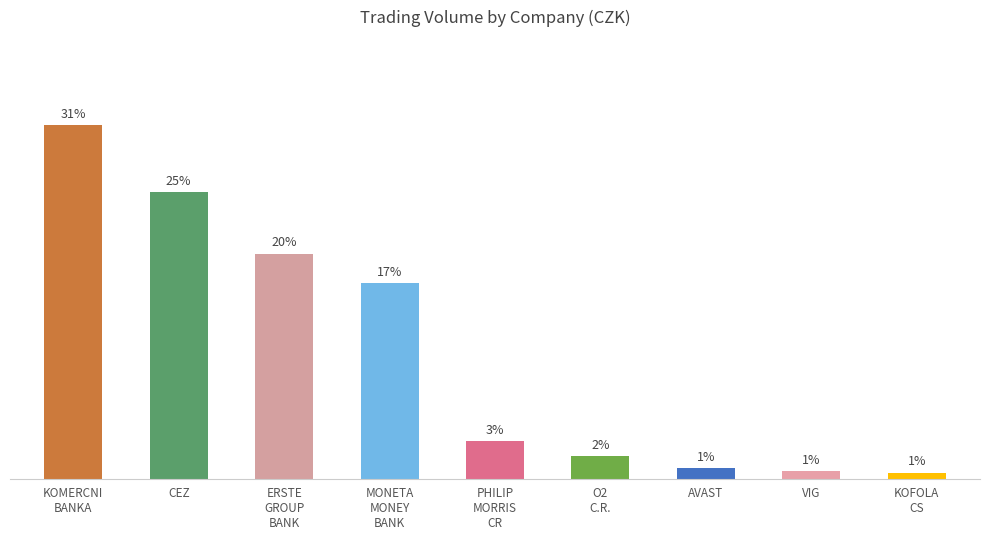

Reading left to right, extract all data points from this chart.

30.9	25.1	19.7	17.1	3.3	1.9	0.9	0.7	0.5